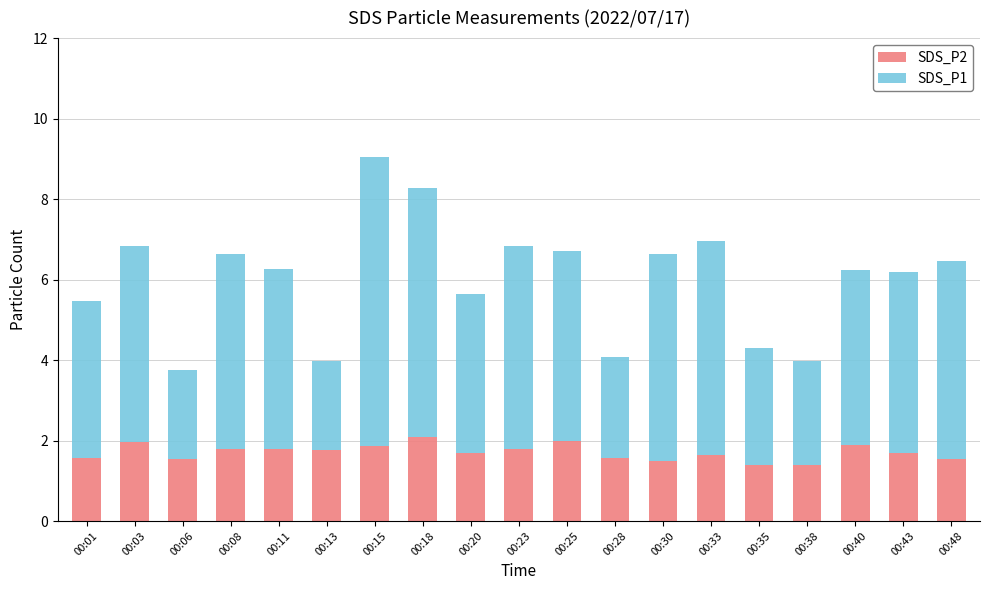

True or false: SDS_P2 has a value of 1.2 at 00:11.

False